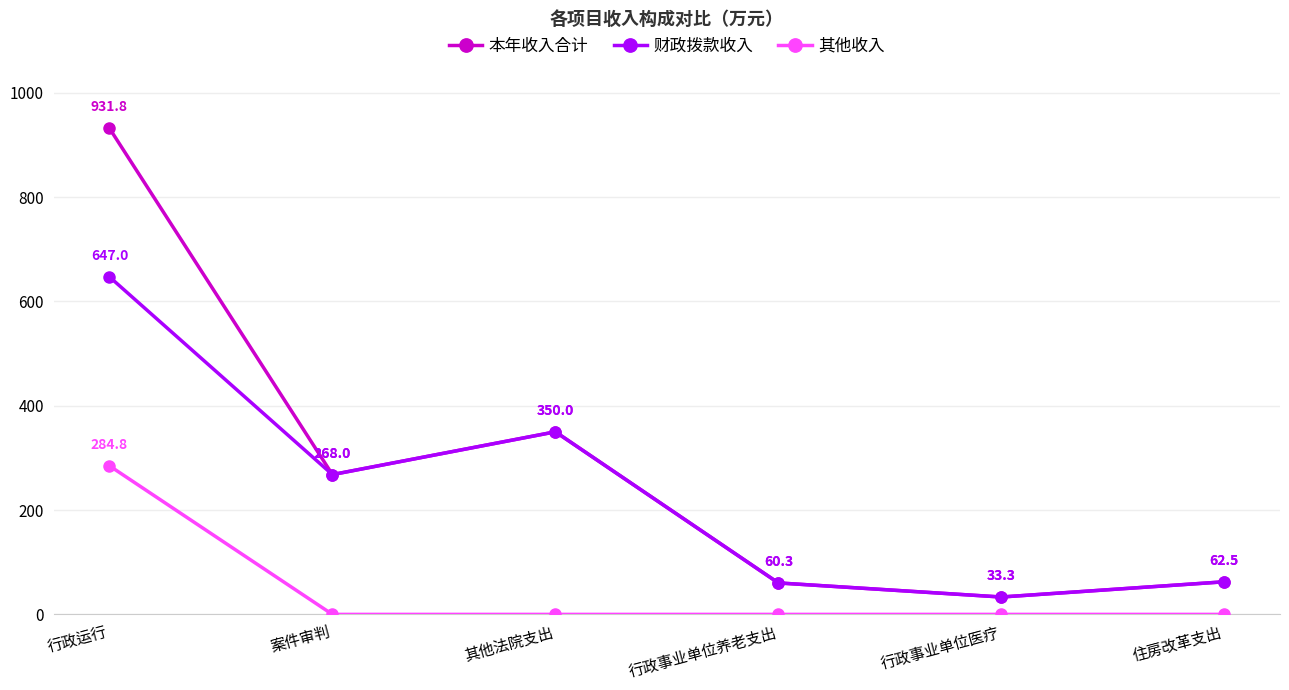

List the labels in order of 财政拨款收入 value, smallest first.

行政事业单位医疗, 行政事业单位养老支出, 住房改革支出, 案件审判, 其他法院支出, 行政运行